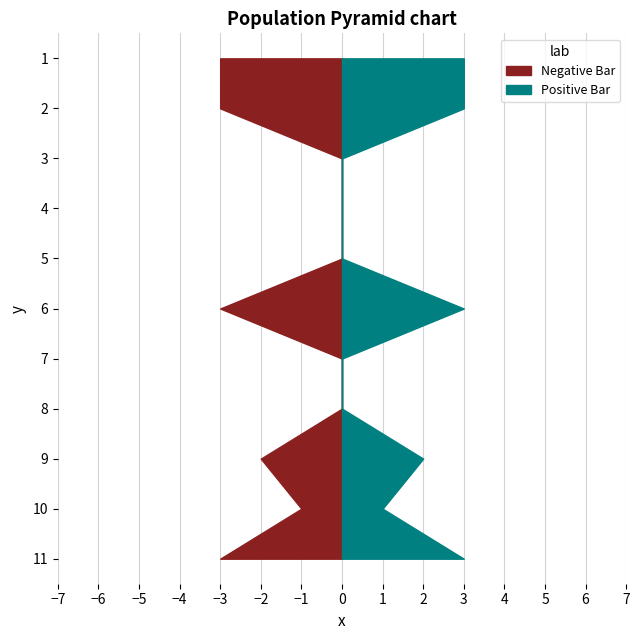

List the series in order of their peak value, highest first.

Positive Bar, Negative Bar